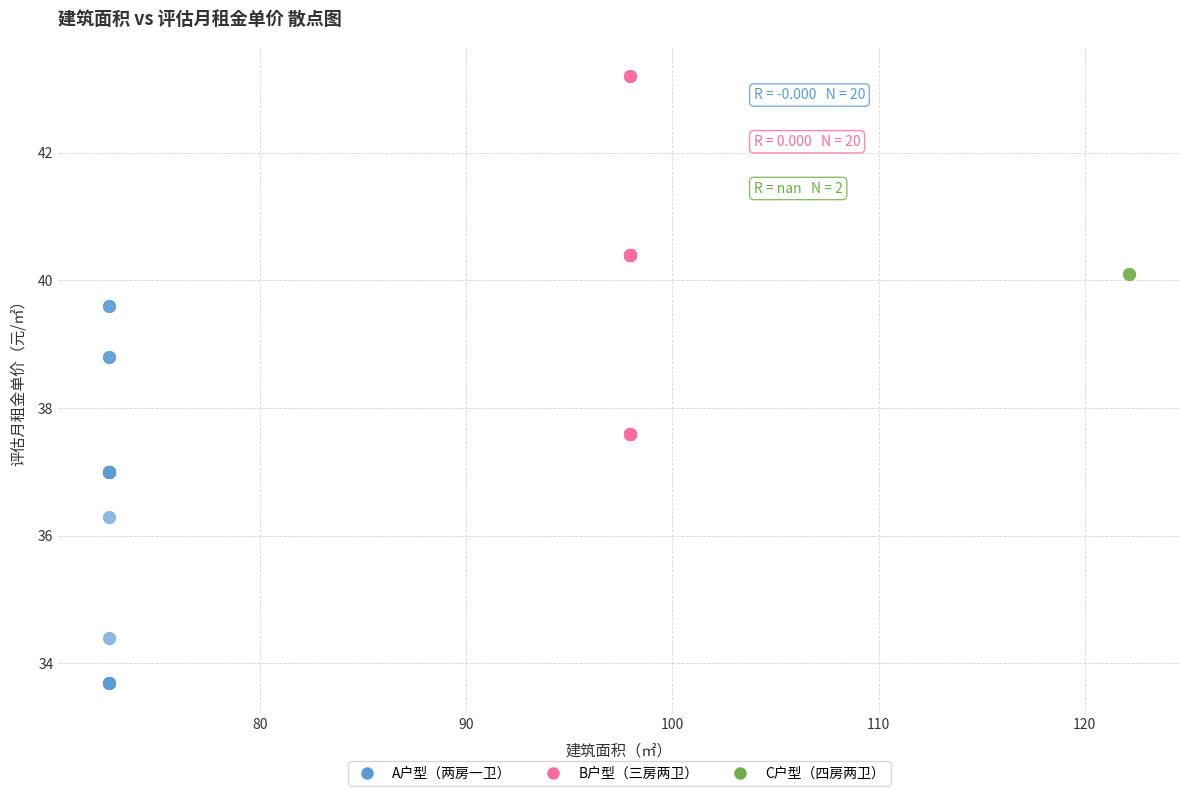

What are all the series names shown in the legend?

A户型（两房一卫）, B户型（三房两卫）, C户型（四房两卫）